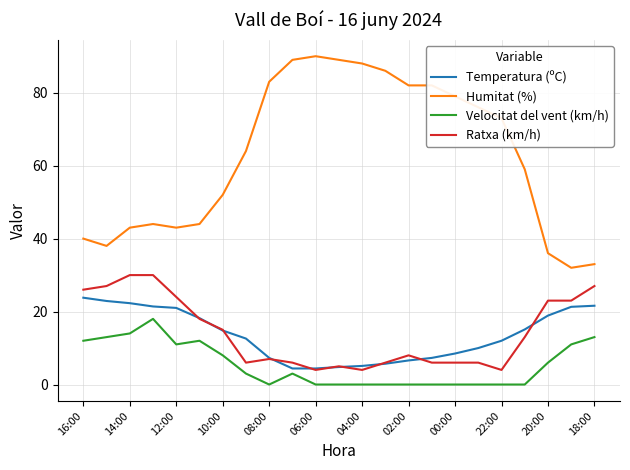

Which series has the widest spread of values?

Humitat (%)